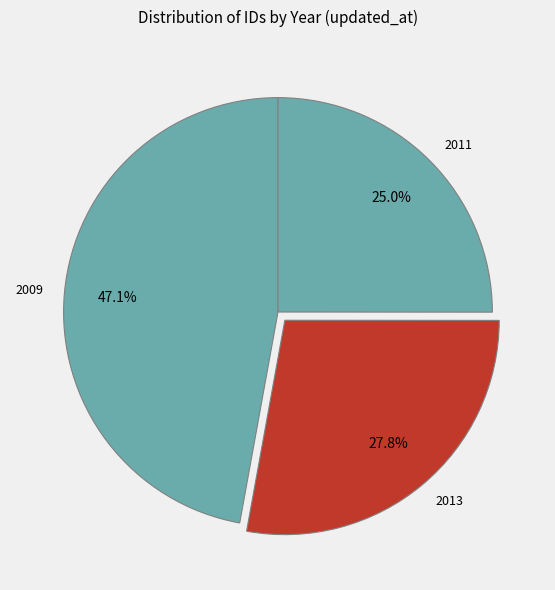

Rank the categories by value from lowest to highest.

2011, 2013, 2009